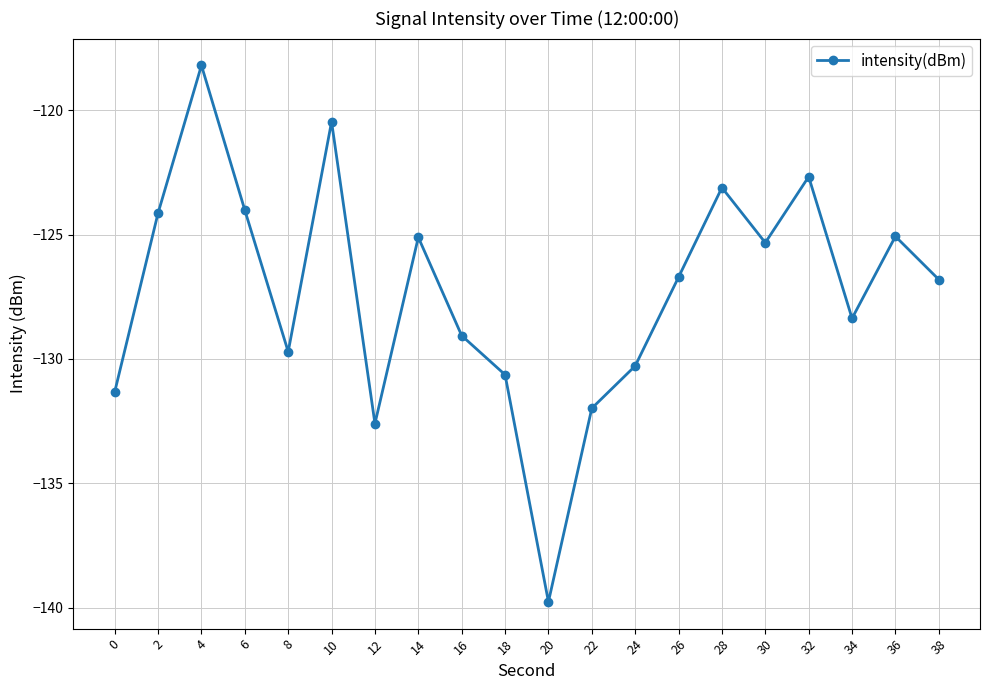

What is the sum of all values?

-2545.3